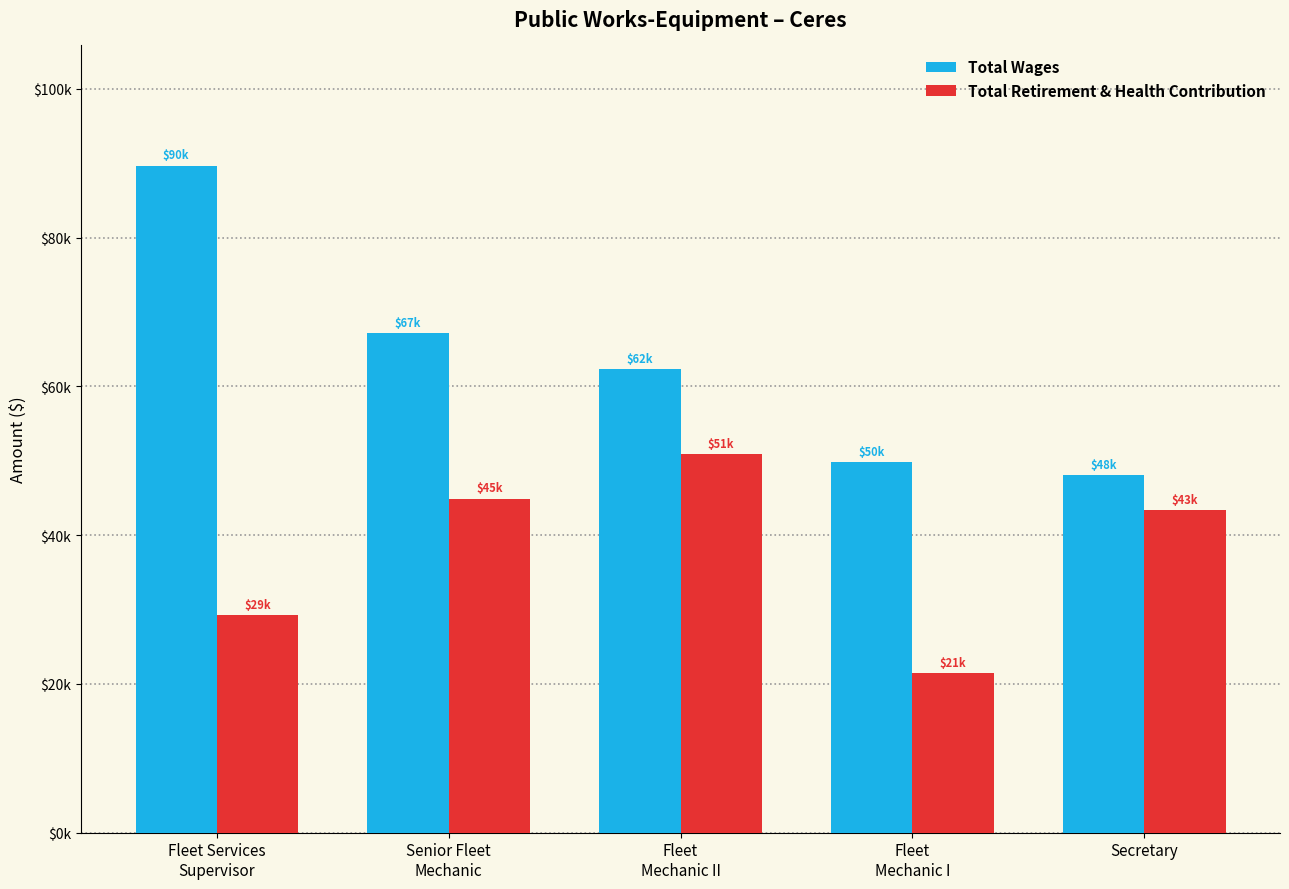

Which series has the largest total across all categories?

Total Wages